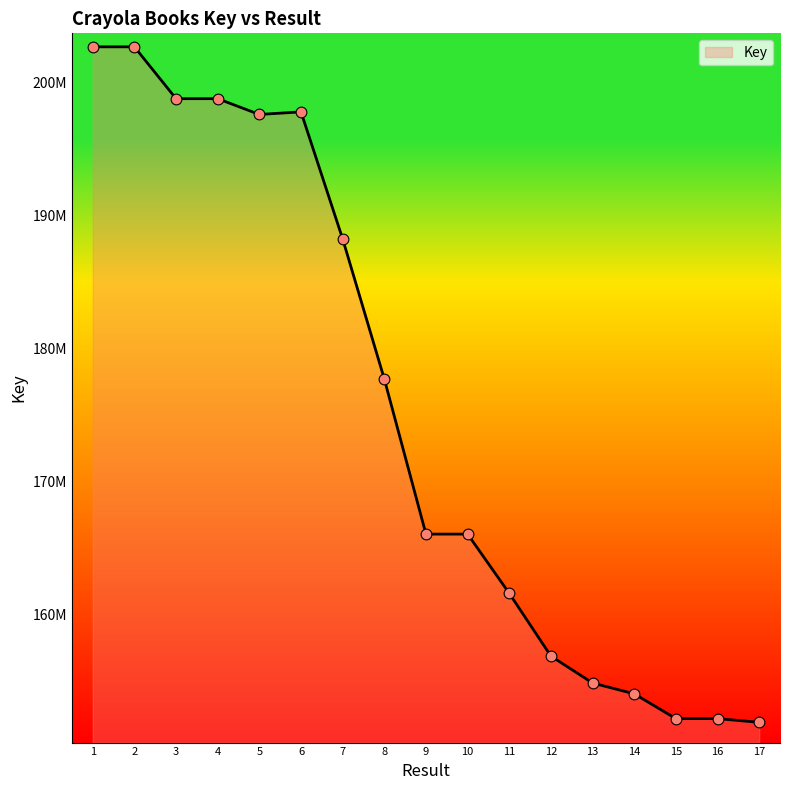

What is the change in value from 7 to 12?

-31327554